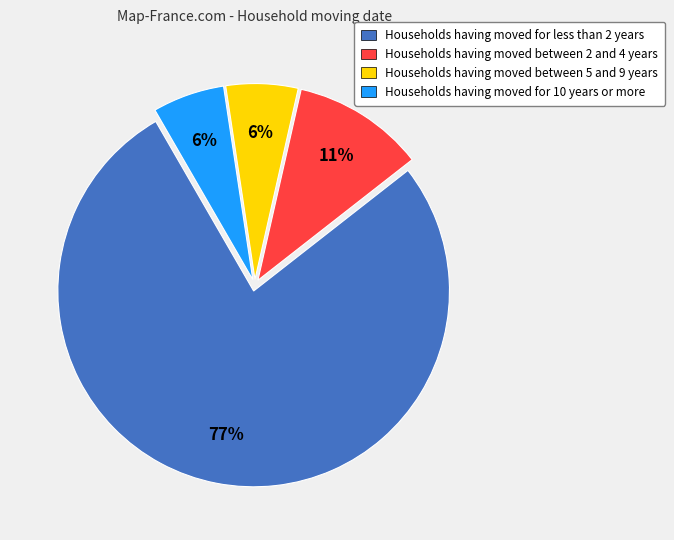

To the nearest percent, what is the difference between the largest and smallest slice percentages?

71%